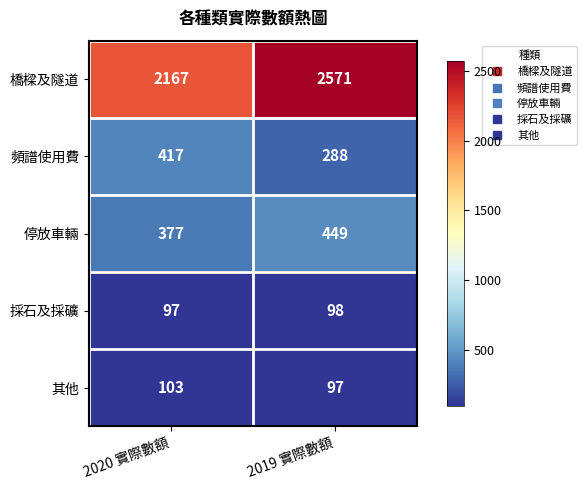

What is the difference between the highest and lowest values at 2019 實際數額?

2474